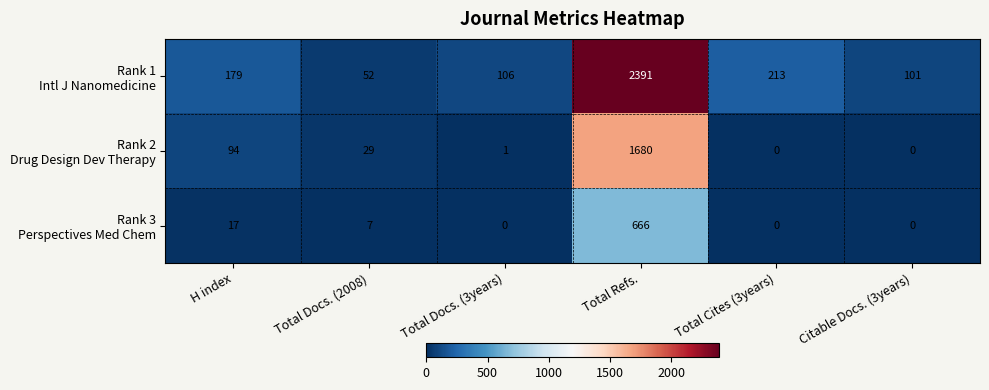

What is the difference between the highest and lowest values at H index?

162